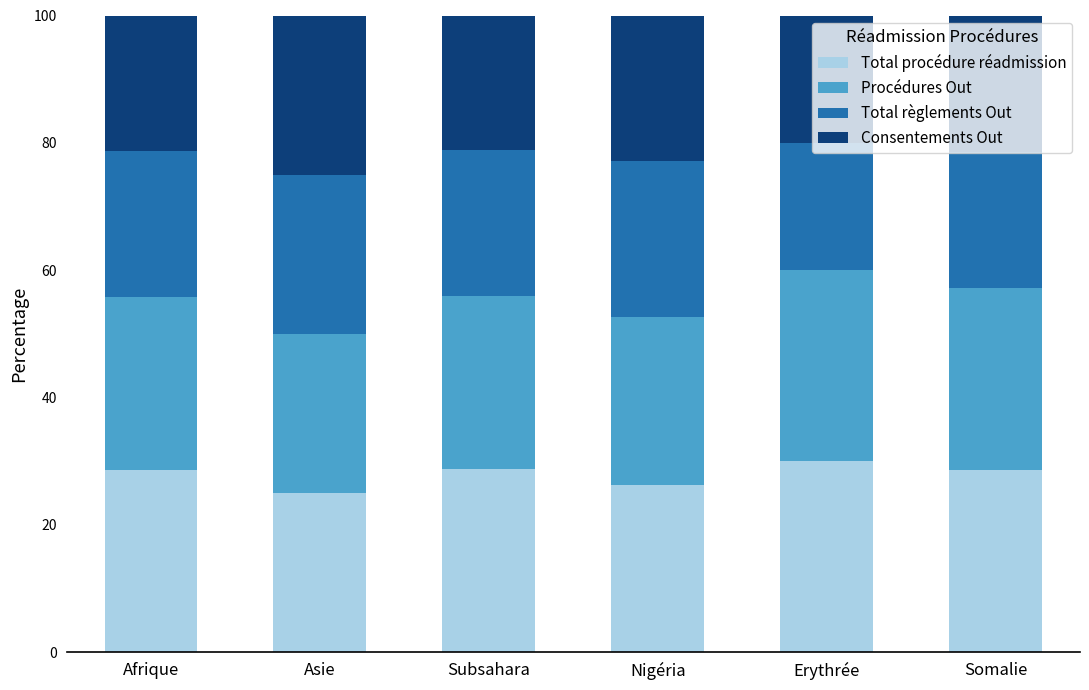

Does the chart contain stacked bars?

Yes